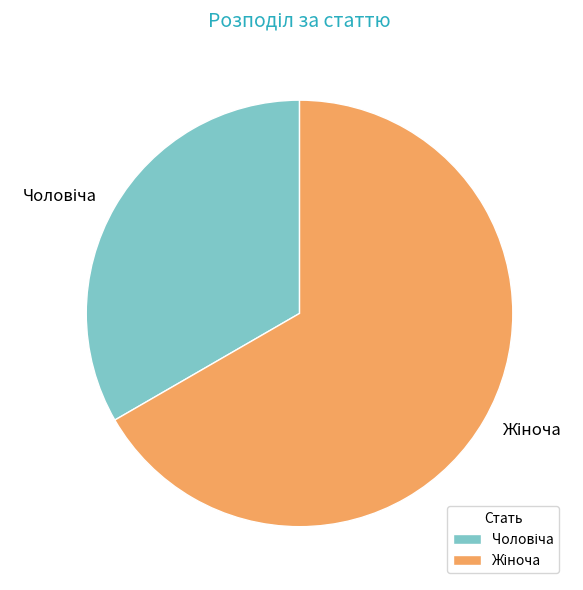

Does any single category account for the majority?

Yes